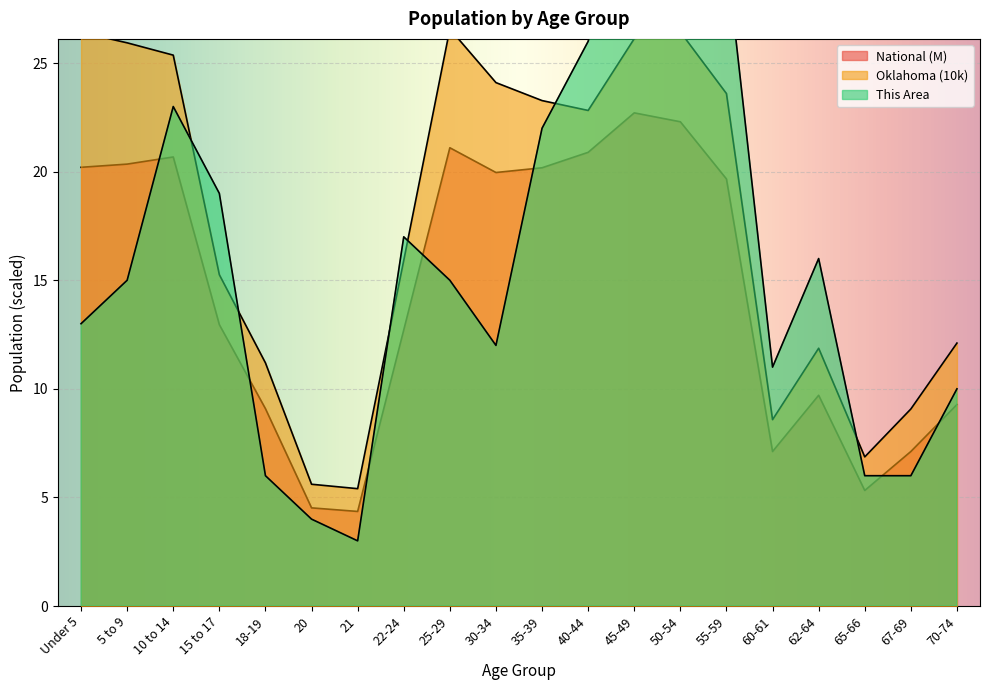

Rank the series at 10 to 14 from highest to lowest value.

Oklahoma, This Area, National